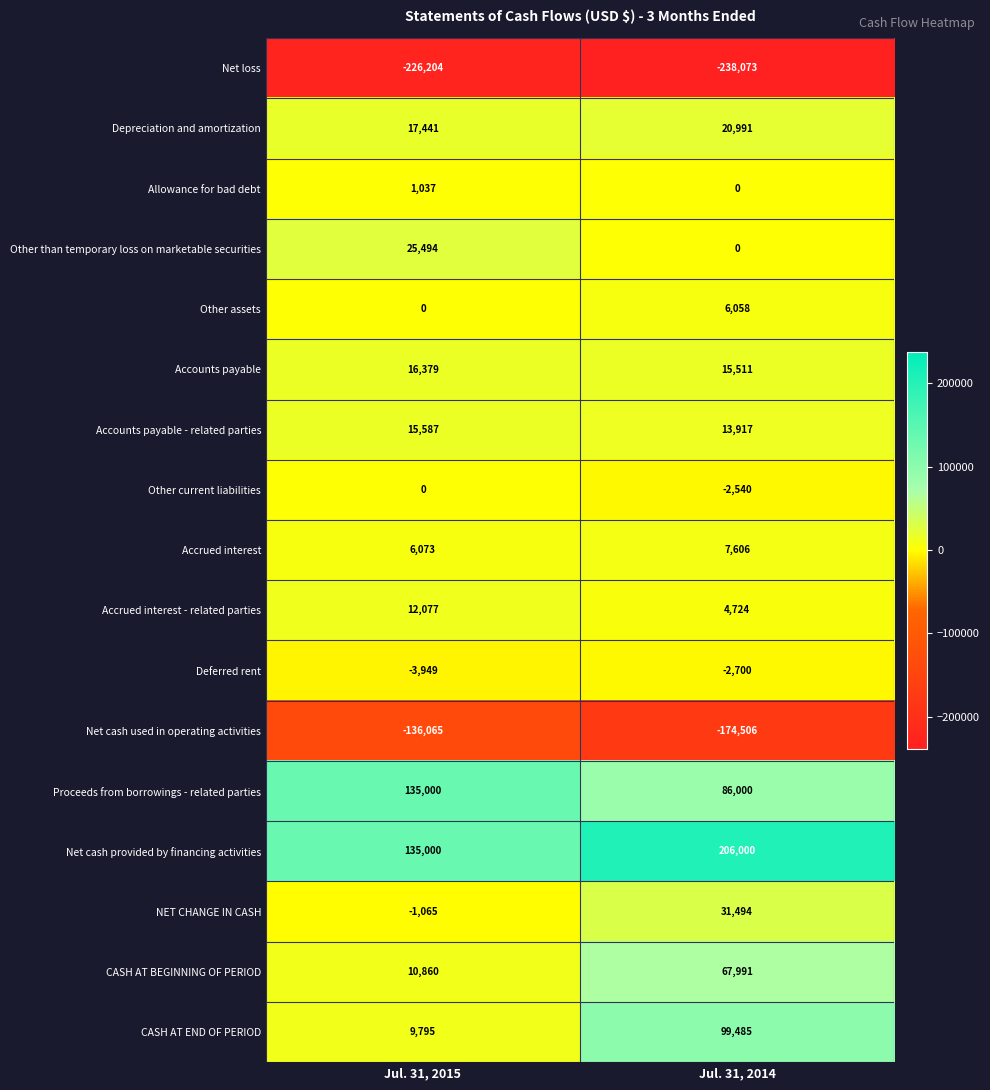

List the series in order of their peak value, lowest first.

Net loss, Net cash used in operating activities, Deferred rent, Other current liabilities, Allowance for bad debt, Other assets, Accrued interest, Accrued interest - related parties, Accounts payable - related parties, Accounts payable, Depreciation and amortization, Other than temporary loss on marketable securities, NET CHANGE IN CASH, CASH AT BEGINNING OF PERIOD, CASH AT END OF PERIOD, Proceeds from borrowings - related parties, Net cash provided by financing activities